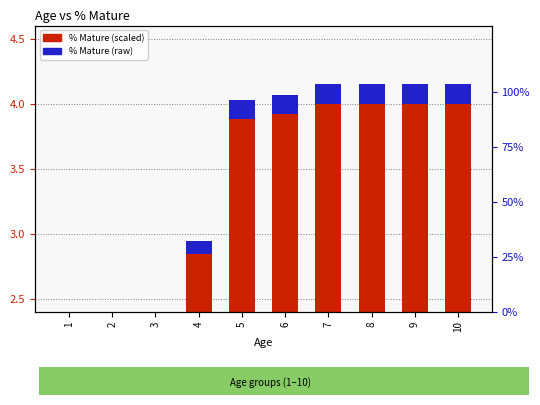

Reading right to left, list all the values displayed in this chart.

% Mature (scaled): 10=4.0	9=4.0	8=4.0	7=4.0	6=3.9	5=3.9	4=2.8	3=1.0	2=0.0	1=0.0
% Mature (raw): 10=0.1	9=0.1	8=0.1	7=0.1	6=0.1	5=0.1	4=0.1	3=0.0	2=0.0	1=0.0